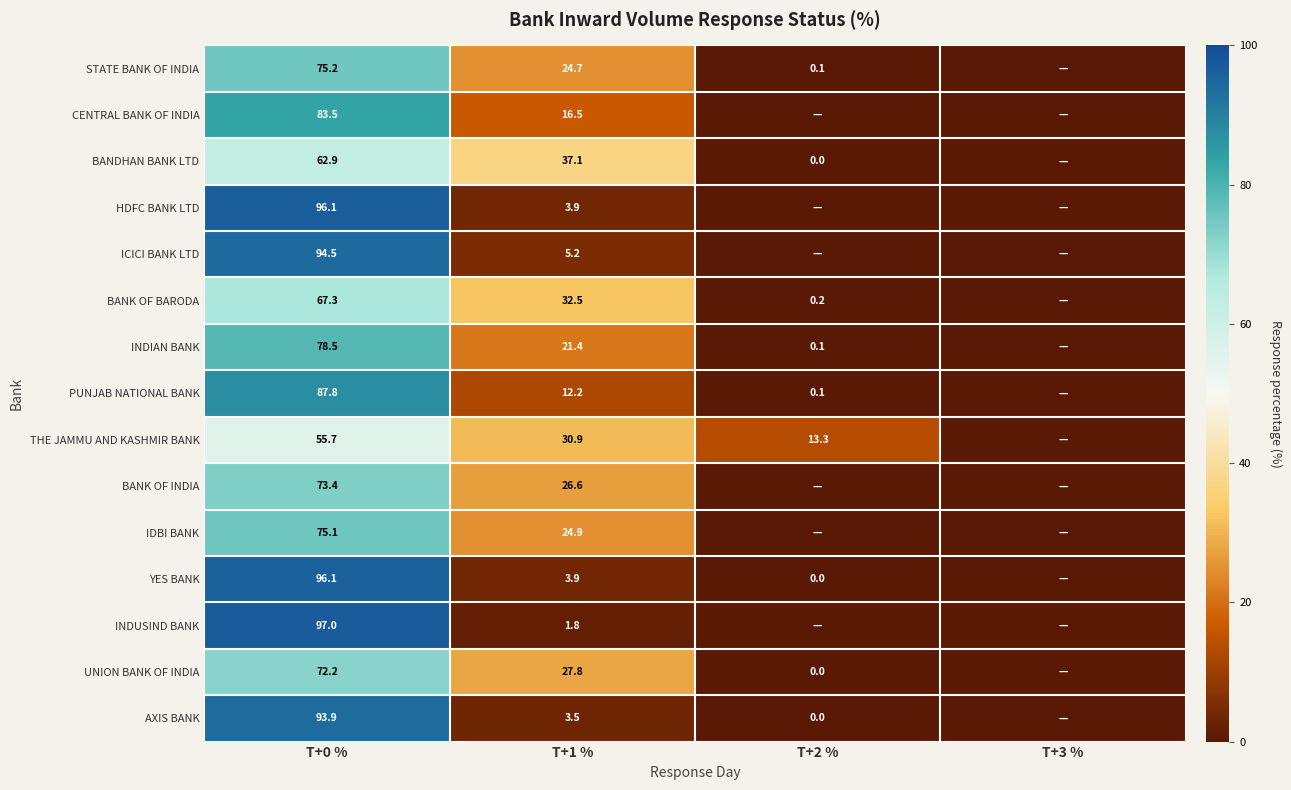

What is the difference between the BANK OF BARODA values at T+2 % and T+1 %?

32.3